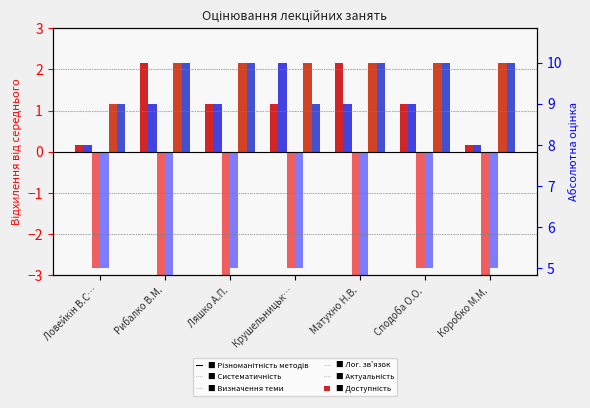

What is the difference between the maximum and minimum values in the Визначення теми лекції, її значення, плану викладання матеріалу series?

1.0